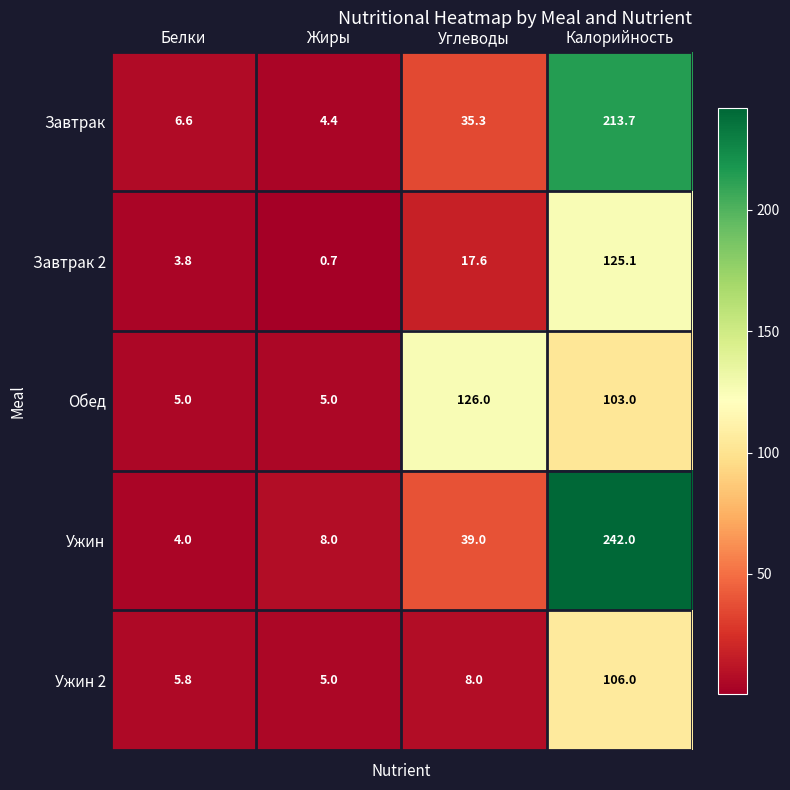

Which category has the lowest value in the Ужин series?

Белки